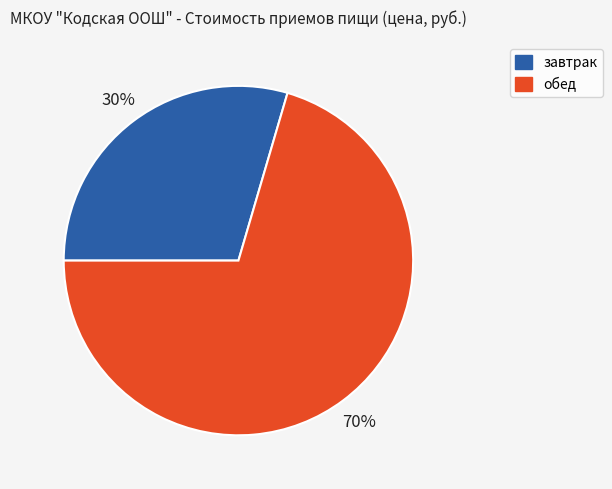

Which slice represents more than half of the pie?

обед